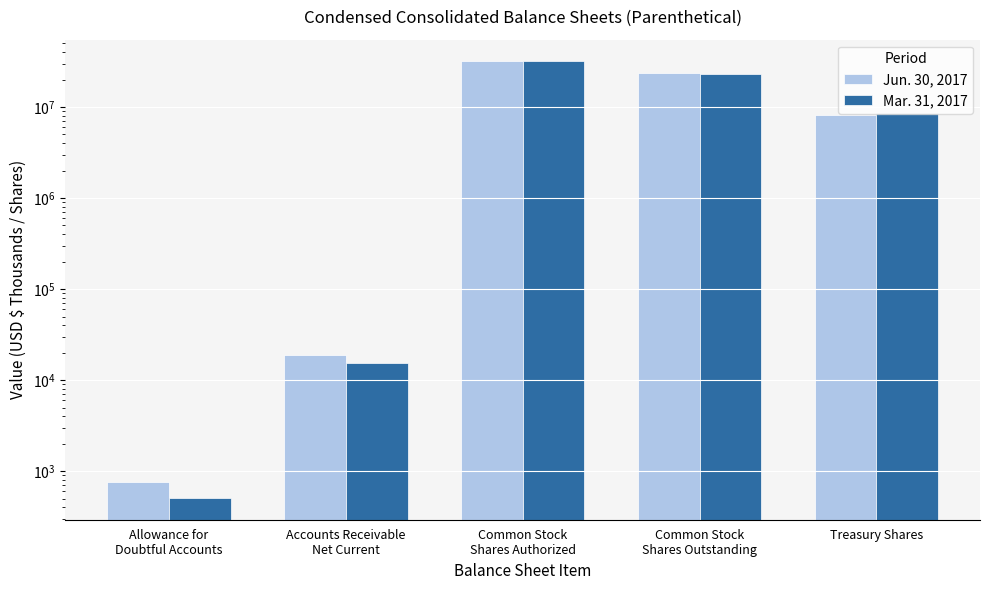

At which category is the sum across all series the highest?

Common Stock
Shares Authorized